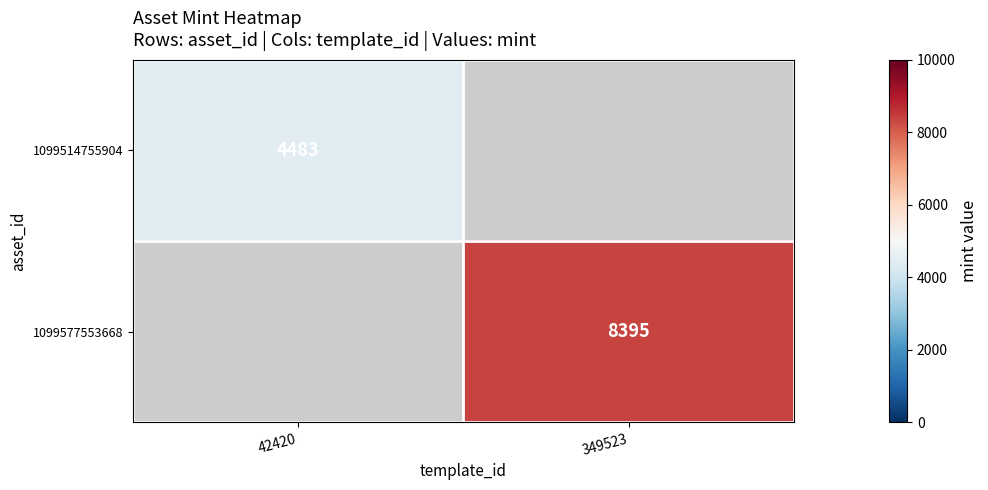

Is the value of 1099514755904 at 42420 greater than the value of 1099577553668 at 349523?

No